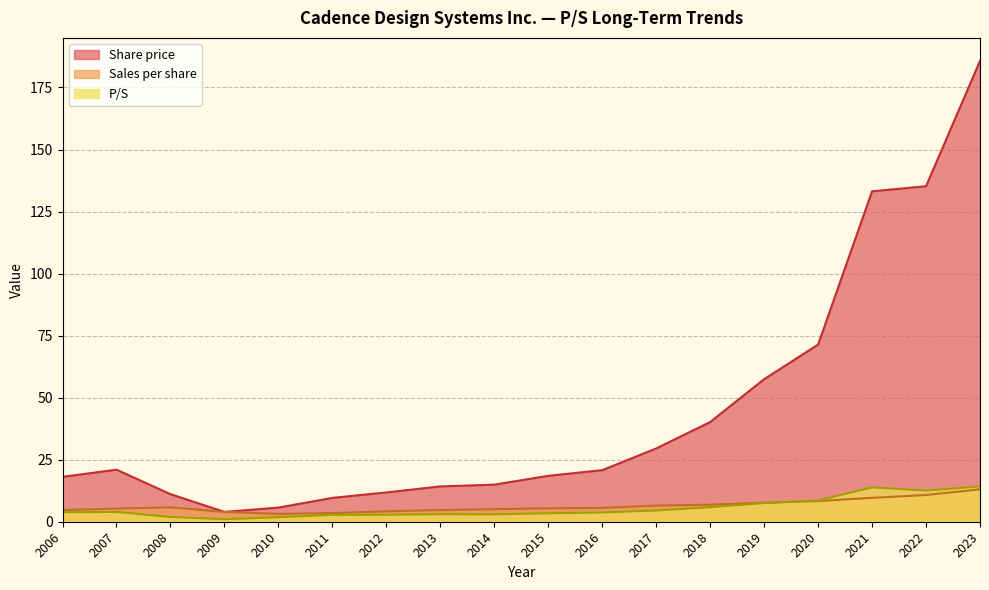

What is the sum of the P/S values at 2006 and 2017?

8.4